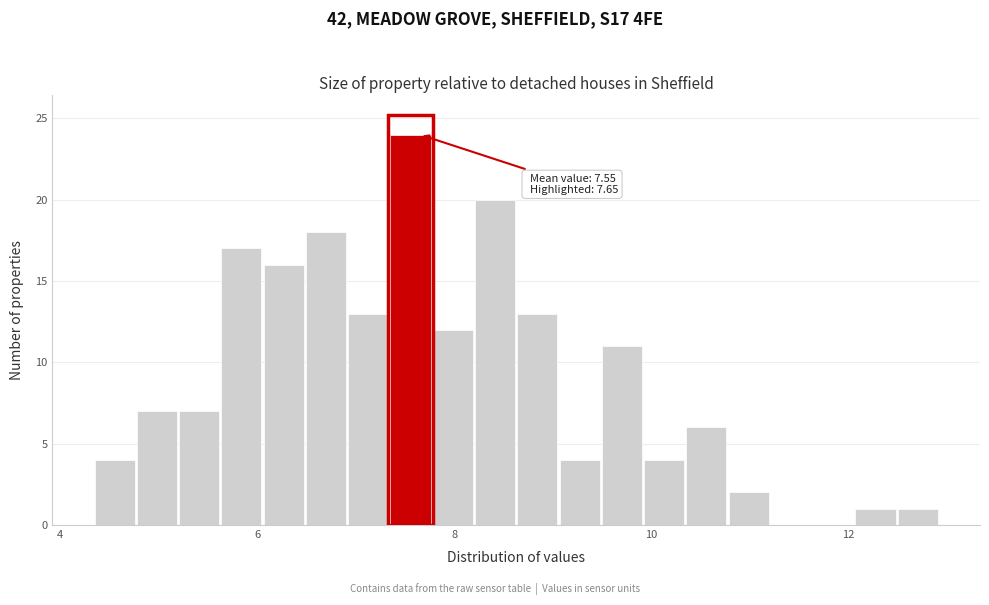

Around what value on the x-axis is the tallest bar? Give the approximate position of its centre, as read against the axis.

7.6